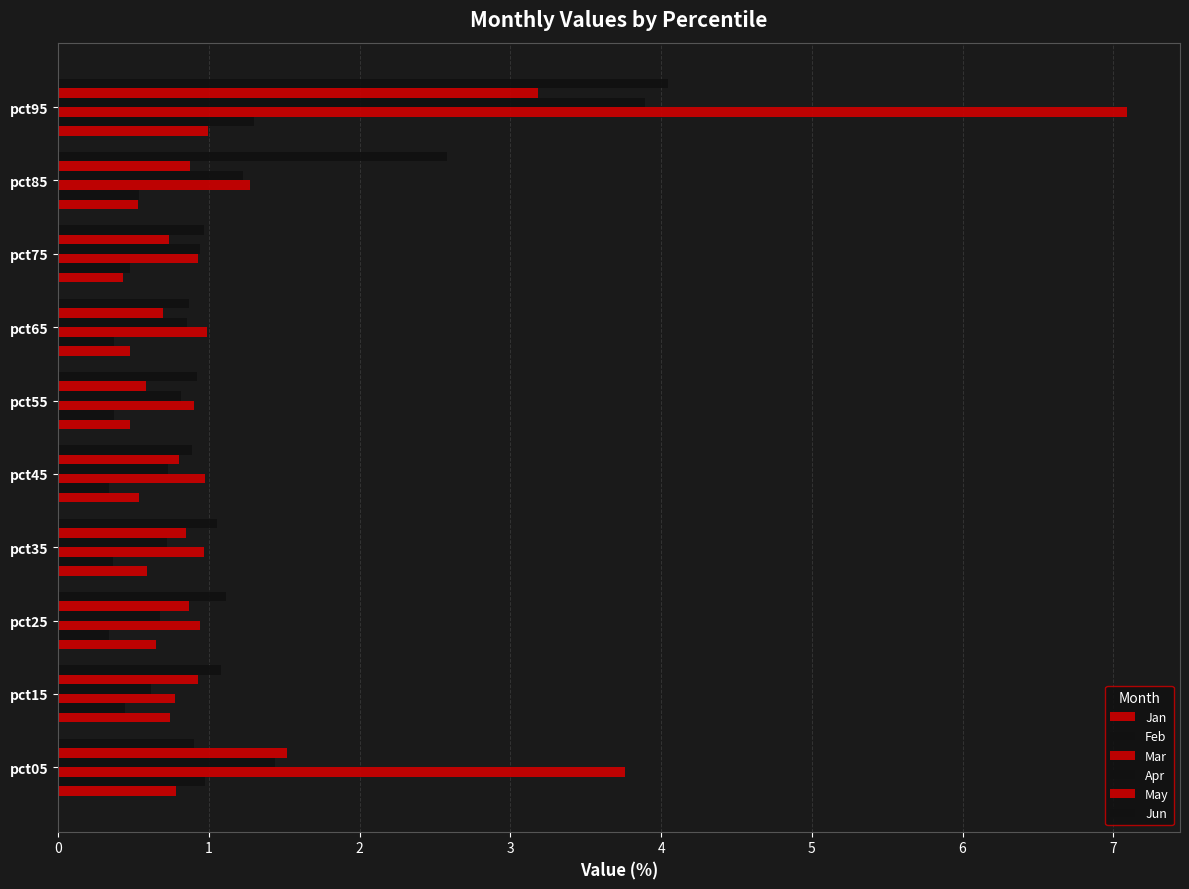

Count the number of categories in the chart.

10